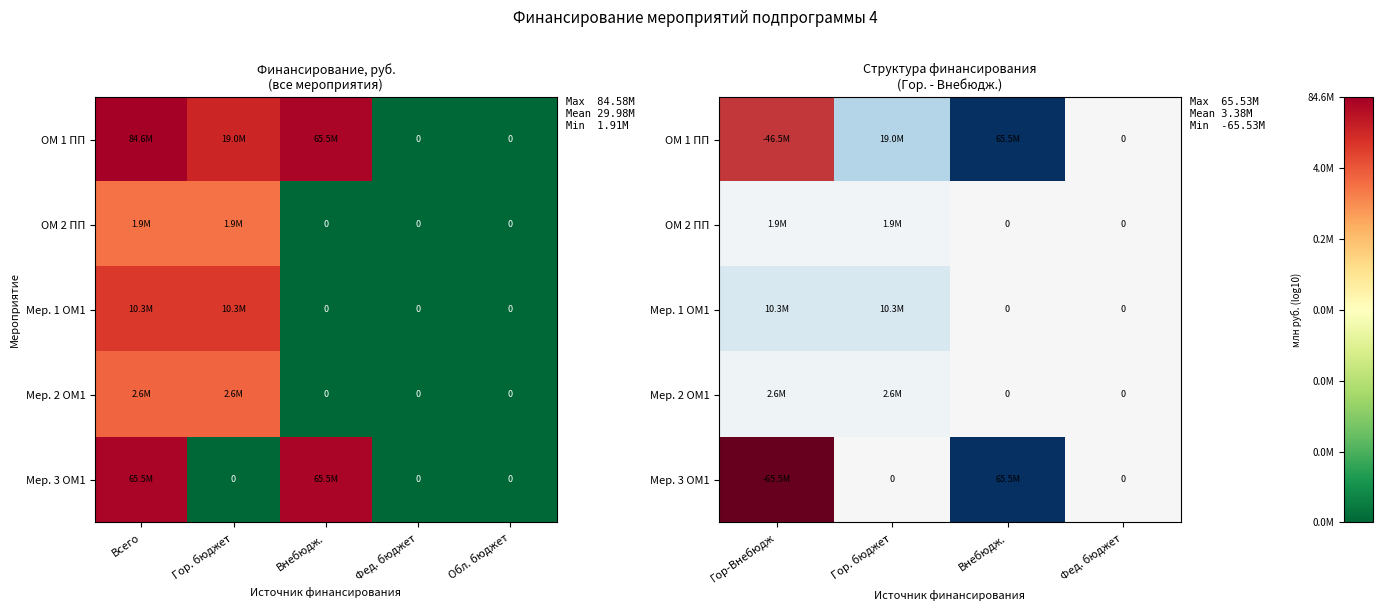

True or false: ОМ 1 ПП has a value of -35439301.3 at Фед. бюджет.

False